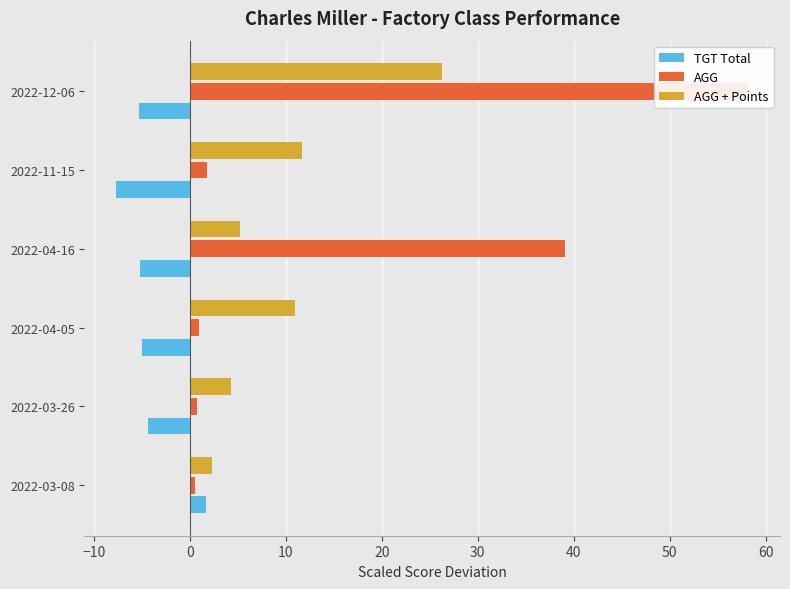

Reading left to right, transcribe all the data shown in this chart.

TGT Total: 1.7	-4.3	-5.0	-5.2	-7.7	-5.3
AGG: 0.5	0.8	1.0	39.1	1.8	58.2
AGG + Points: 2.3	4.3	11.0	5.2	11.7	26.3